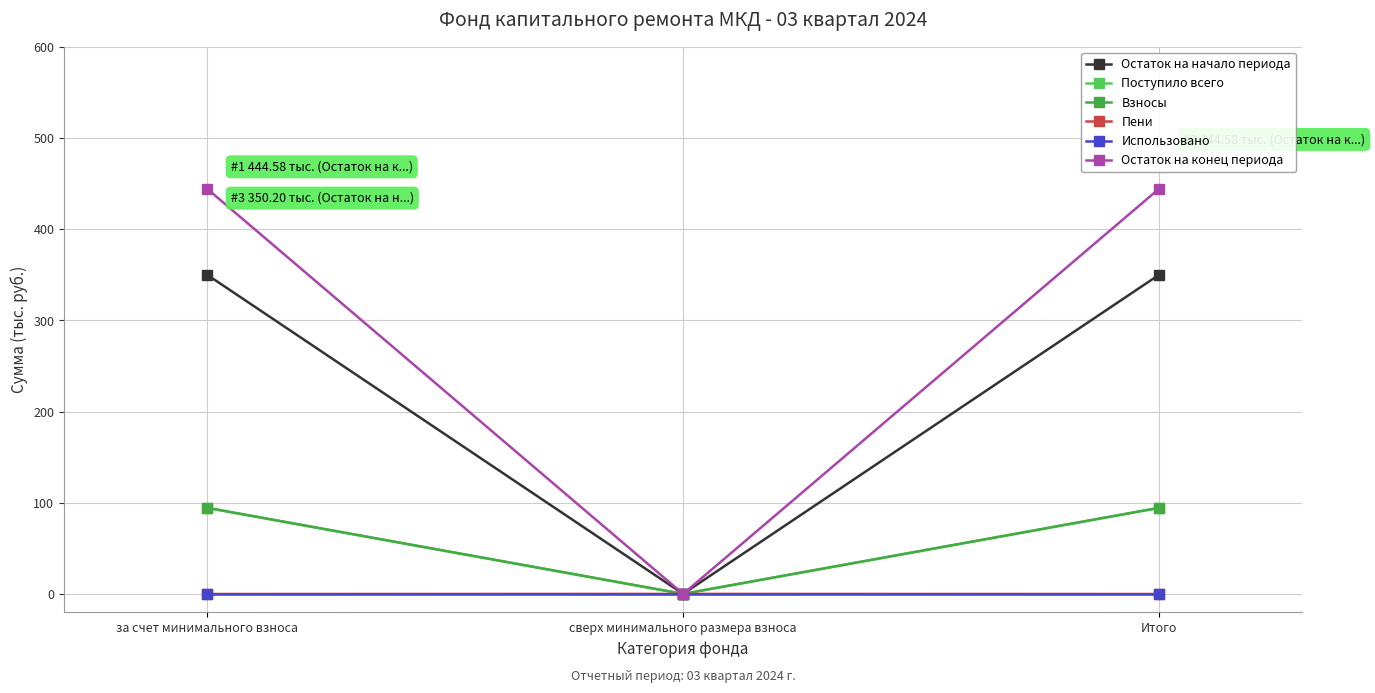

What is the highest value of the Взносы series?

94.5